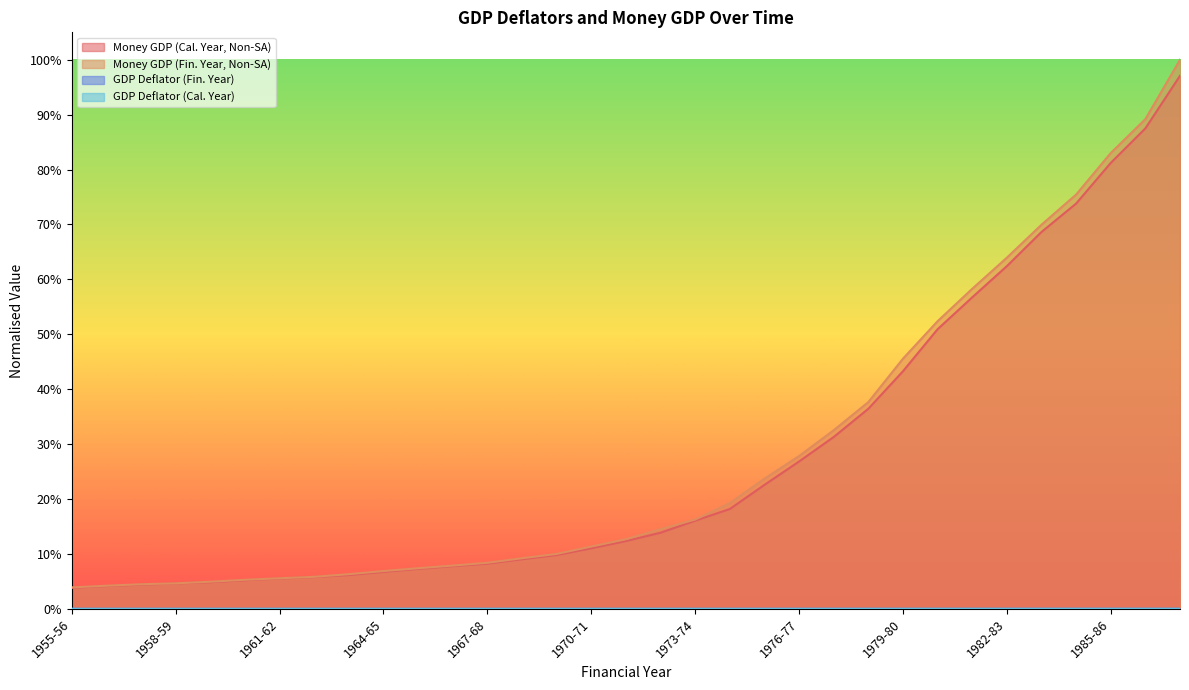

True or false: GDP Deflator (Fin. Year) and Money GDP (Fin. Year, Non-SA) intersect in this chart.

False